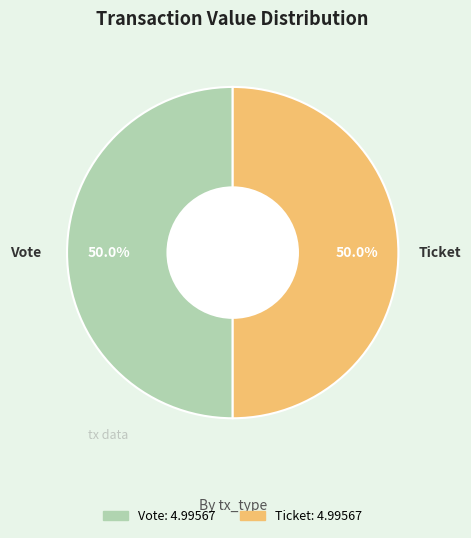

Count the number of slices in the pie.

2